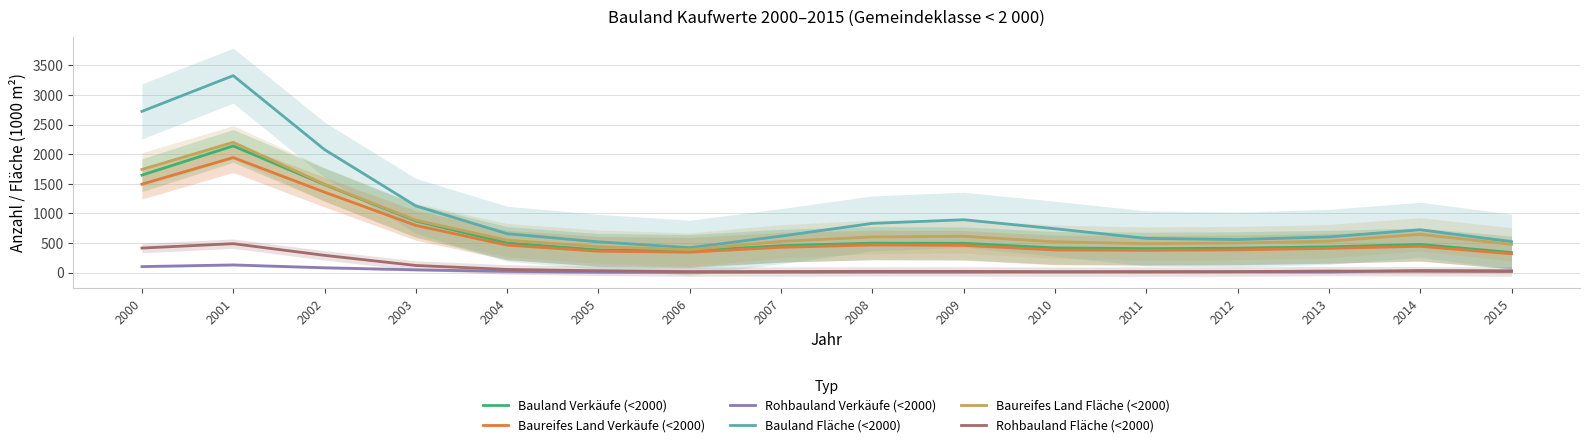

Between 2003 and 2013, which series saw the biggest shift?

Bauland Fläche (<2000)